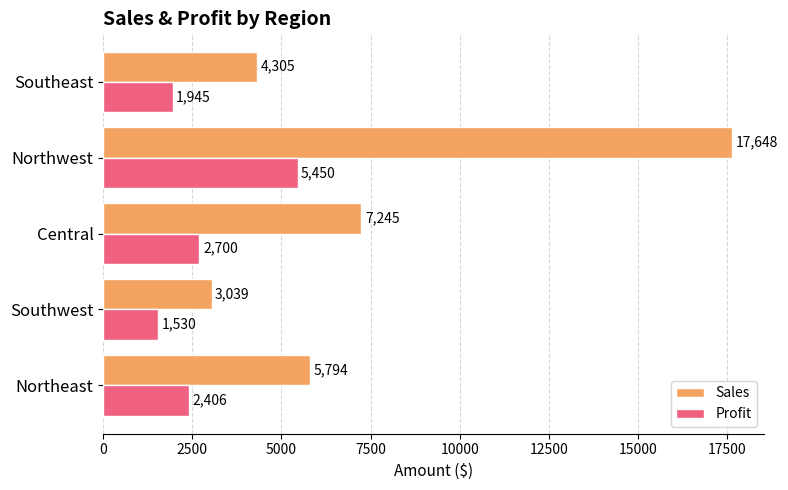

Is it true that Sales equals 4223 at Southwest?

False